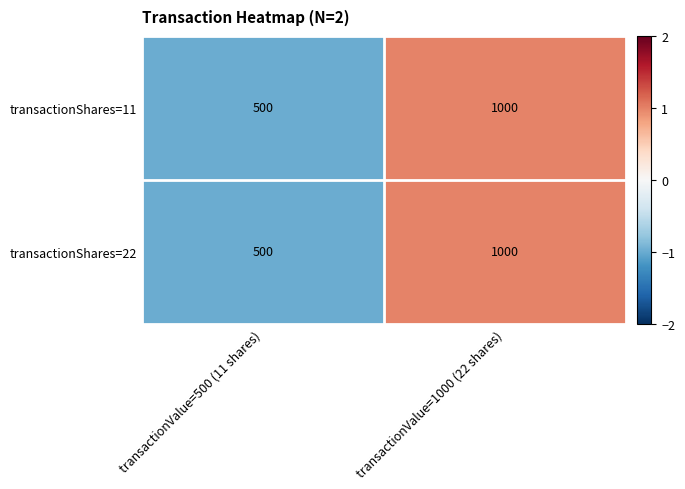

Count the number of data series in this chart.

2